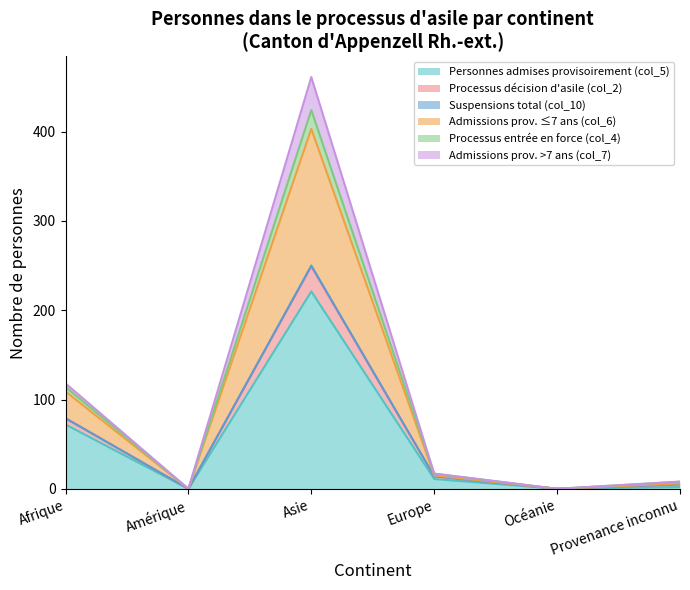

True or false: Processus décision d'asile (col_2) and Processus entrée en force (col_4) intersect in this chart.

False